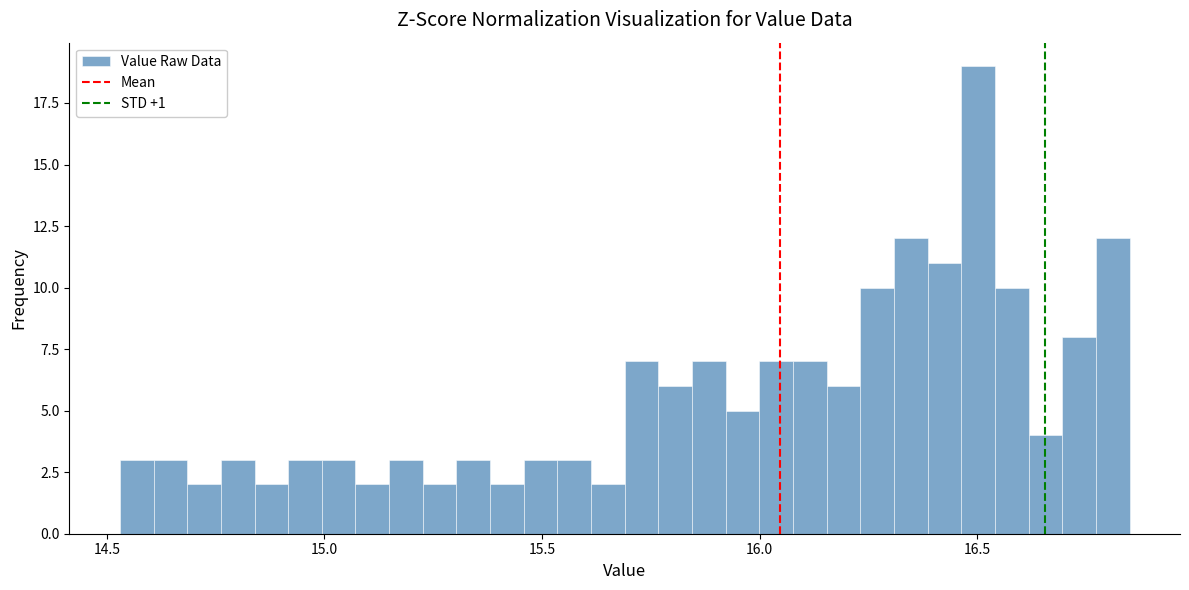

Read against the x-axis, roughly where is the centre of the tallest bar?

16.50